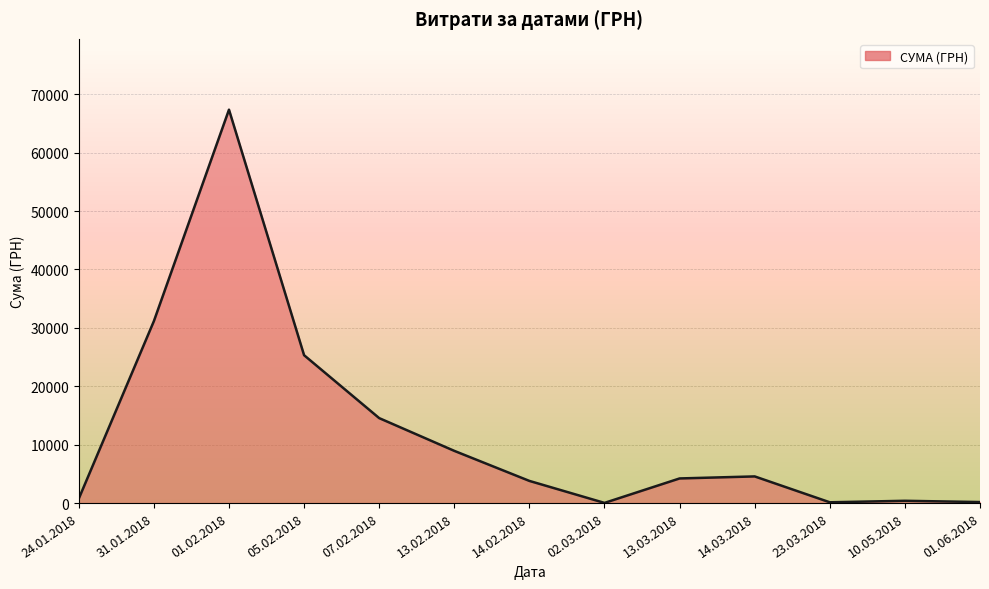

What is the sum of all values?

161391.6